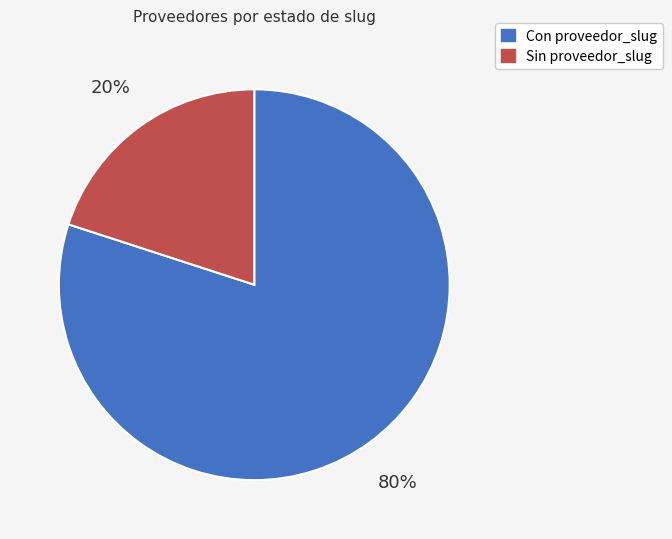

To the nearest percent, what is the average slice percentage?

50%